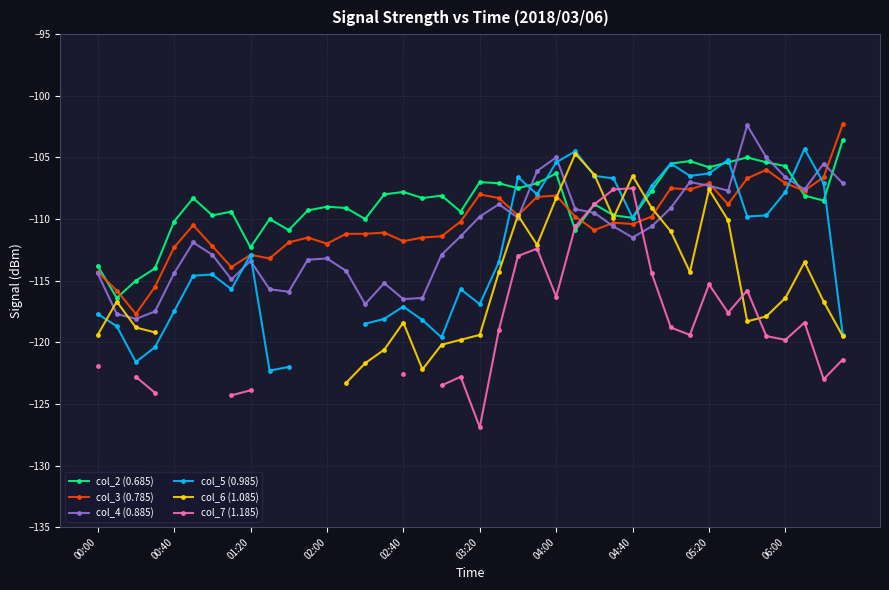

How many series are shown in this chart?

6